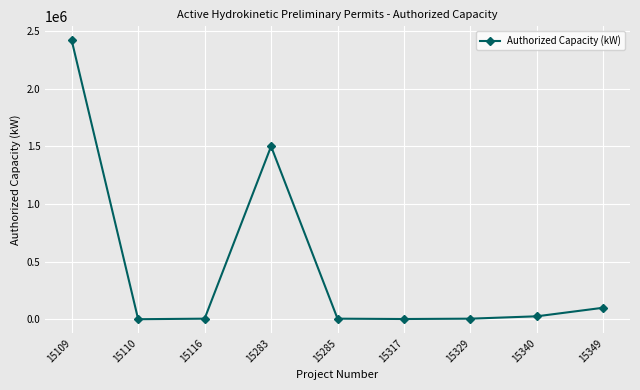

What is the maximum value shown in the chart?

2420000